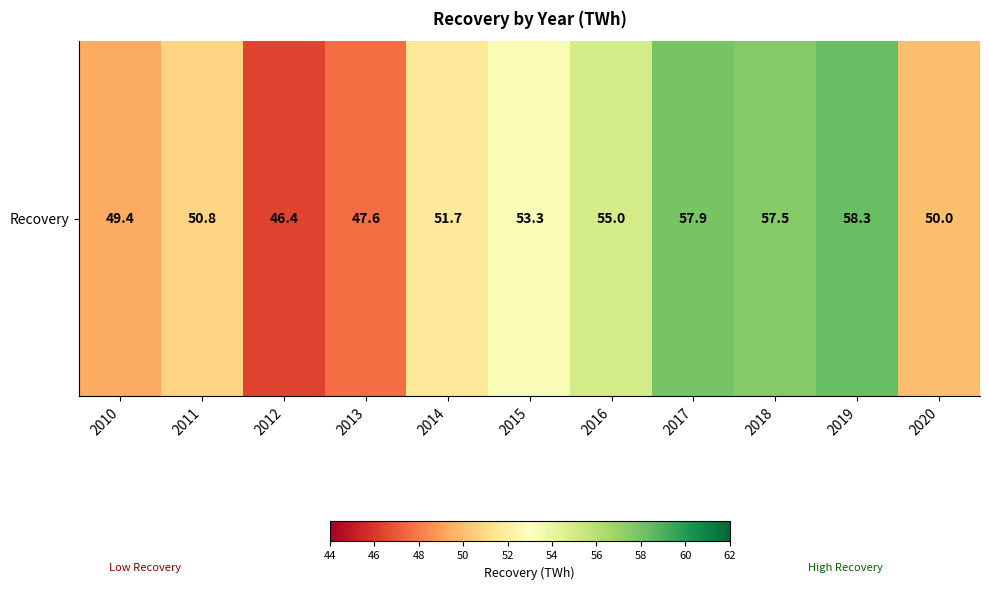

Rank the categories by value from lowest to highest.

2012, 2013, 2010, 2020, 2011, 2014, 2015, 2016, 2018, 2017, 2019